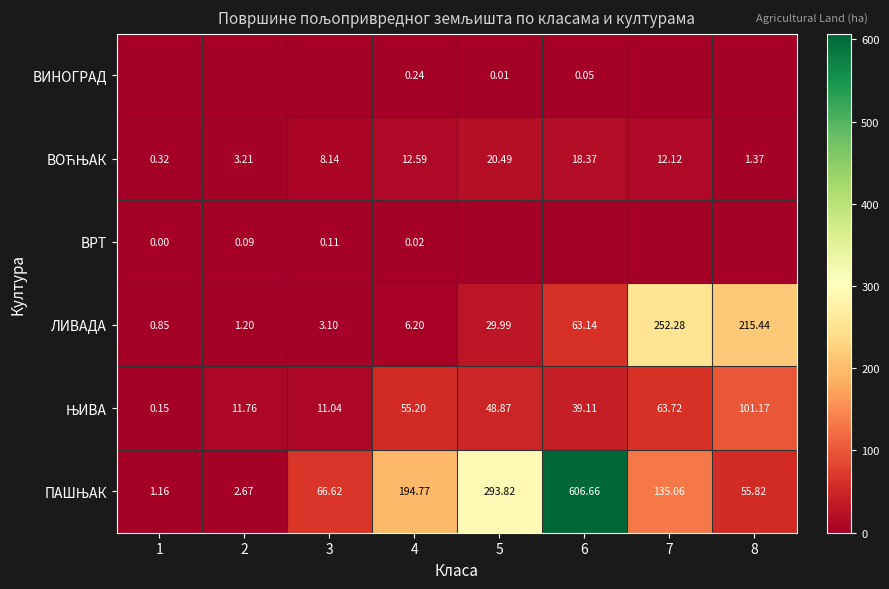

Is the value of ВРТ at 4 greater than the value of ЛИВАДА at 6?

No